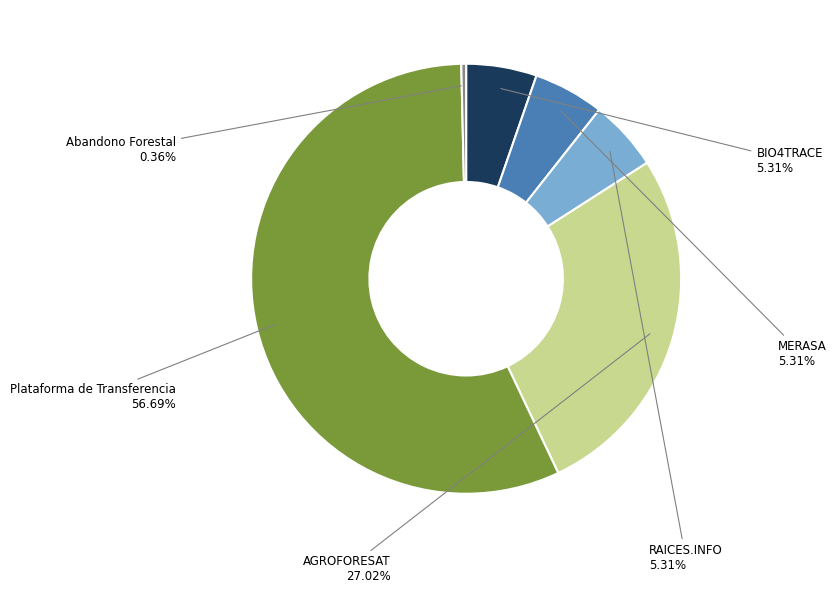

What percentage is the Plataforma de Transferencia slice, to the nearest percent?

57%